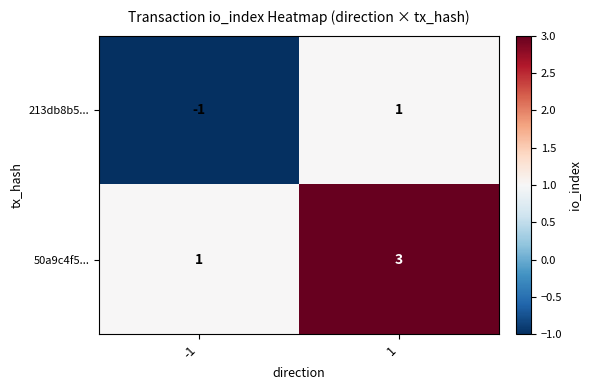

The value of 213db8b5... at 1 is 1. True or false?

True